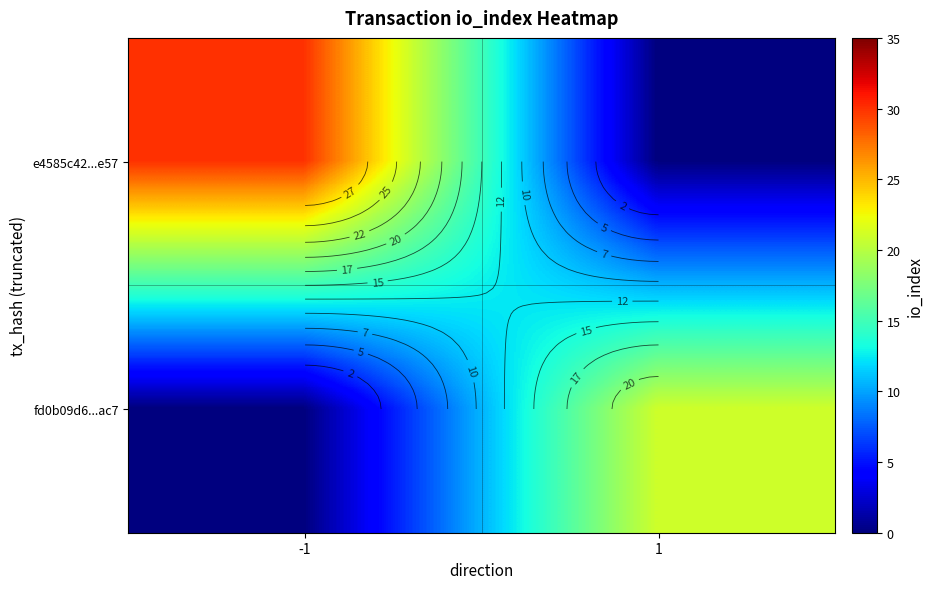

Rank the series by their average value, from lowest to highest.

fd0b09d6...ac7, e4585c42...e57